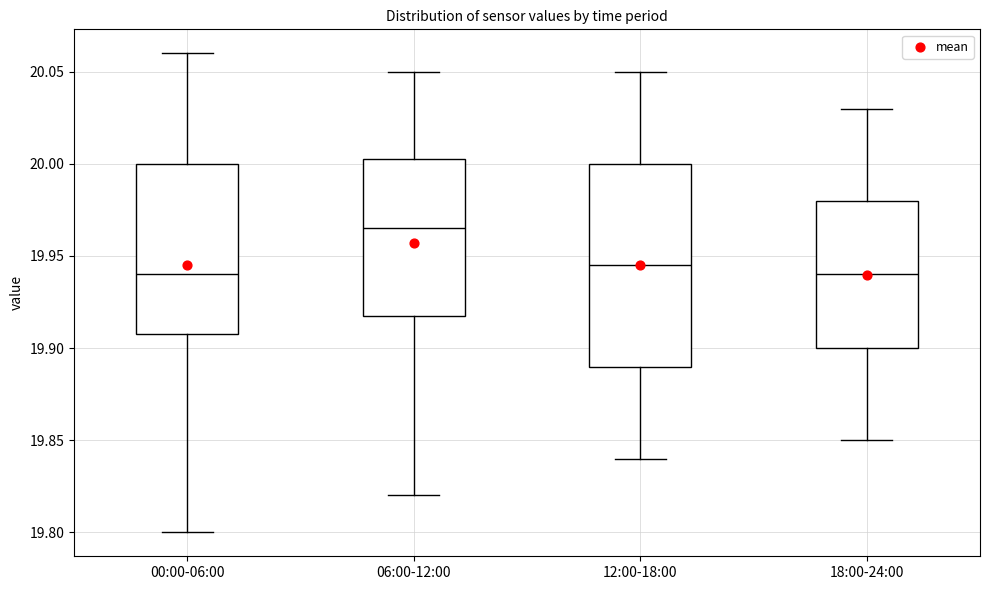

Reading left to right, read every box against the y-axis: the position of its median line, the range the box covers, and the ends of its whiskers. The values are not printed on the chart, so give them approximately, as read against the axis.

00:00-06:00: median 19.940, box 19.910 to 20.000, whiskers 19.800 to 20.060
06:00-12:00: median 19.965, box 19.920 to 20.005, whiskers 19.820 to 20.050
12:00-18:00: median 19.945, box 19.890 to 20.000, whiskers 19.840 to 20.050
18:00-24:00: median 19.940, box 19.900 to 19.980, whiskers 19.850 to 20.030